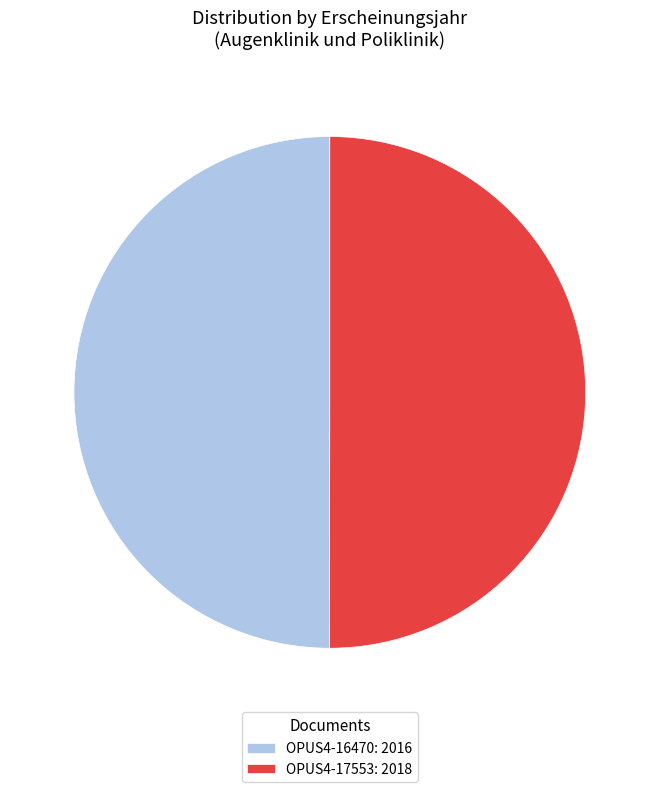

True or false: OPUS4-16470 accounts for 50% of the total.

True